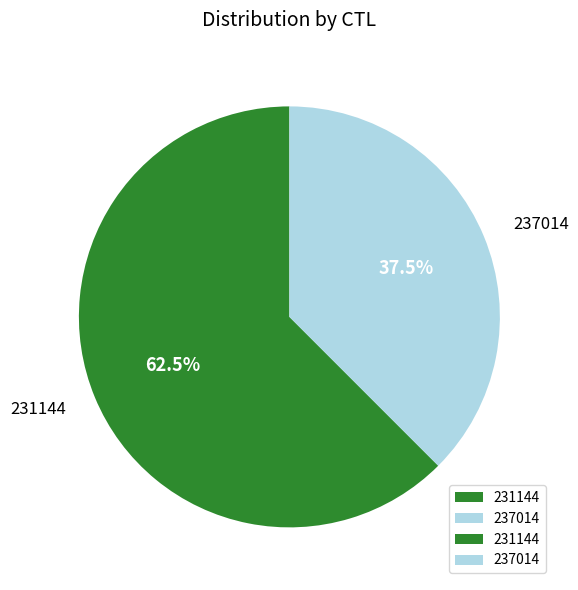

Which category has the biggest portion of the pie?

231144